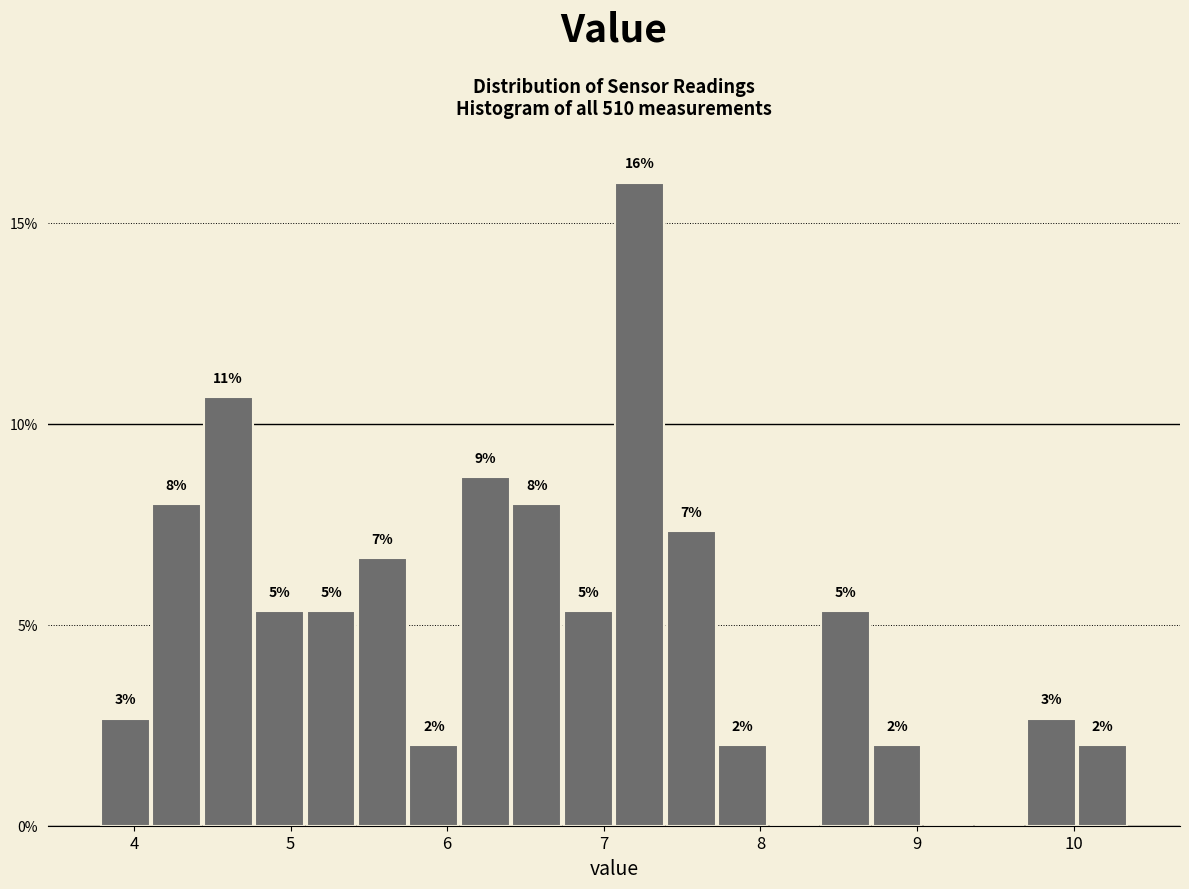

Around what value on the x-axis is the tallest bar? Give the approximate position of its centre, as read against the axis.

7.2